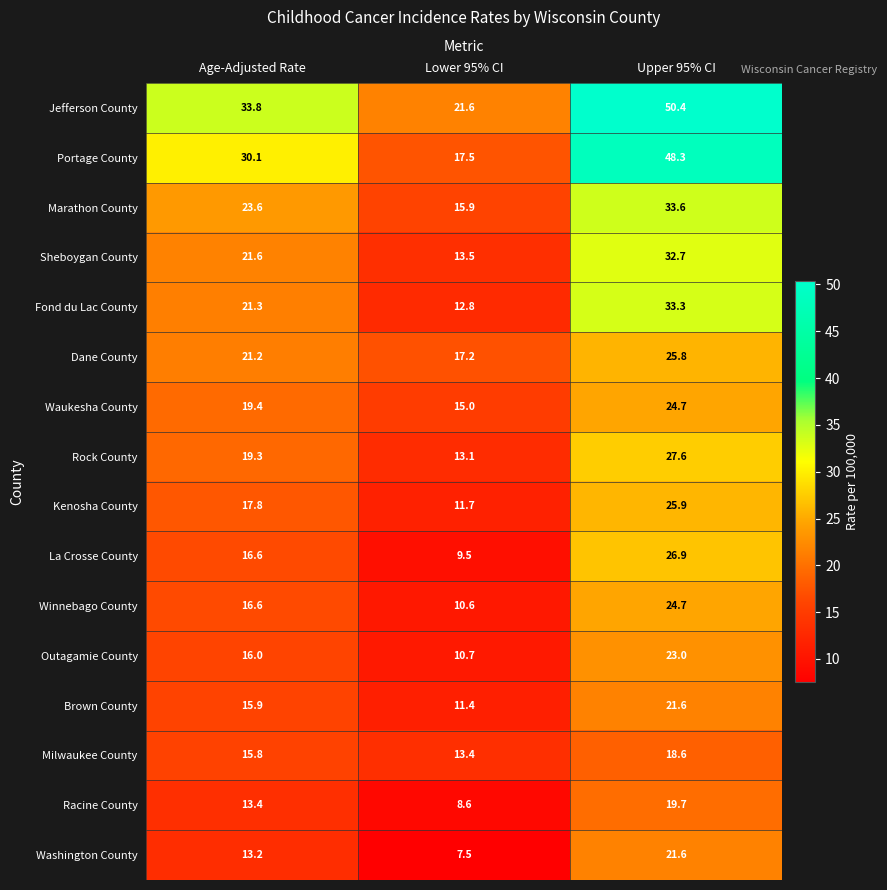

What is the sum of all Rock County values?

60.0